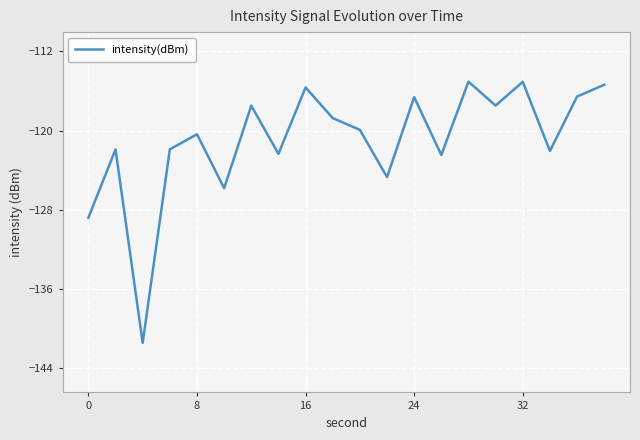

What is the difference between the maximum and minimum values?

26.4